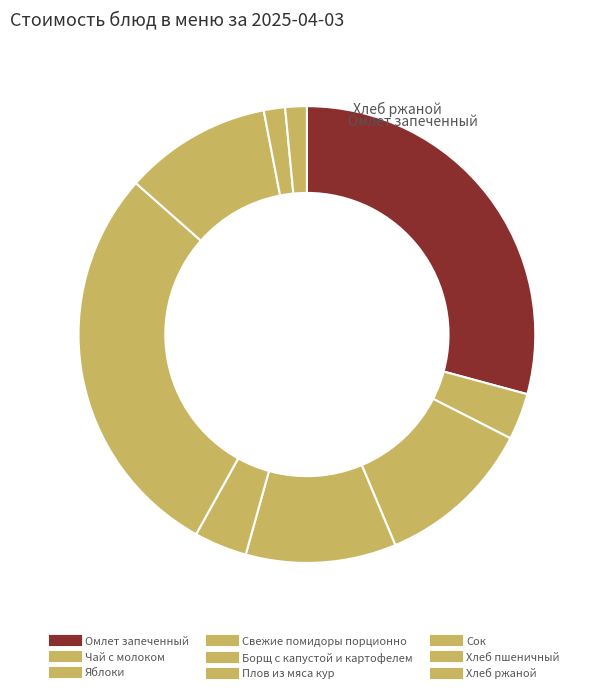

How many slices are in this pie chart?

9